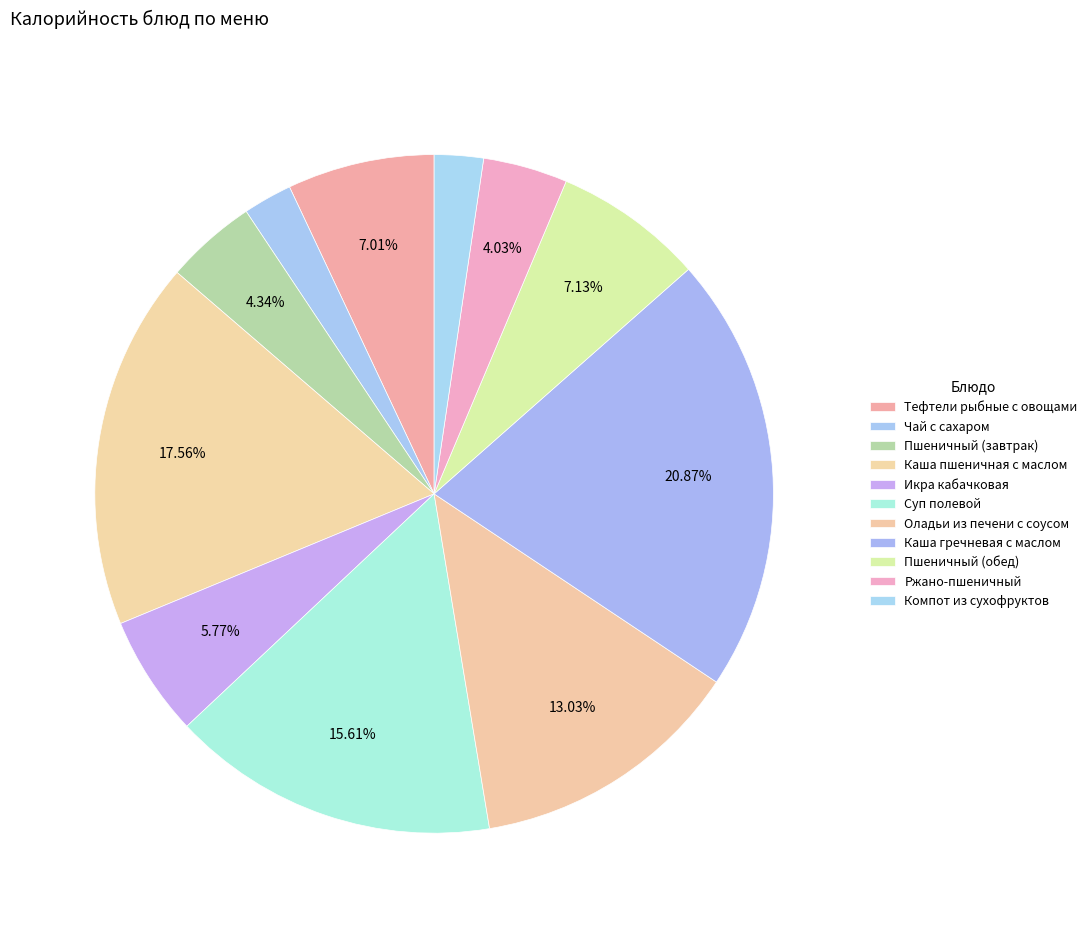

How many slices are in this pie chart?

11